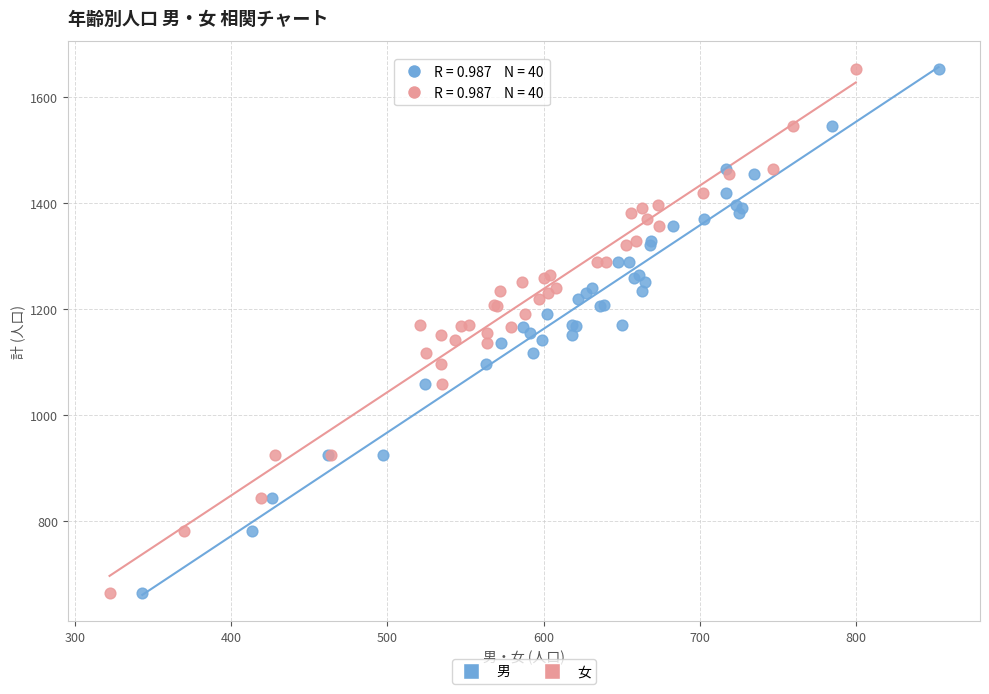

What are all the series names shown in the legend?

男, 女